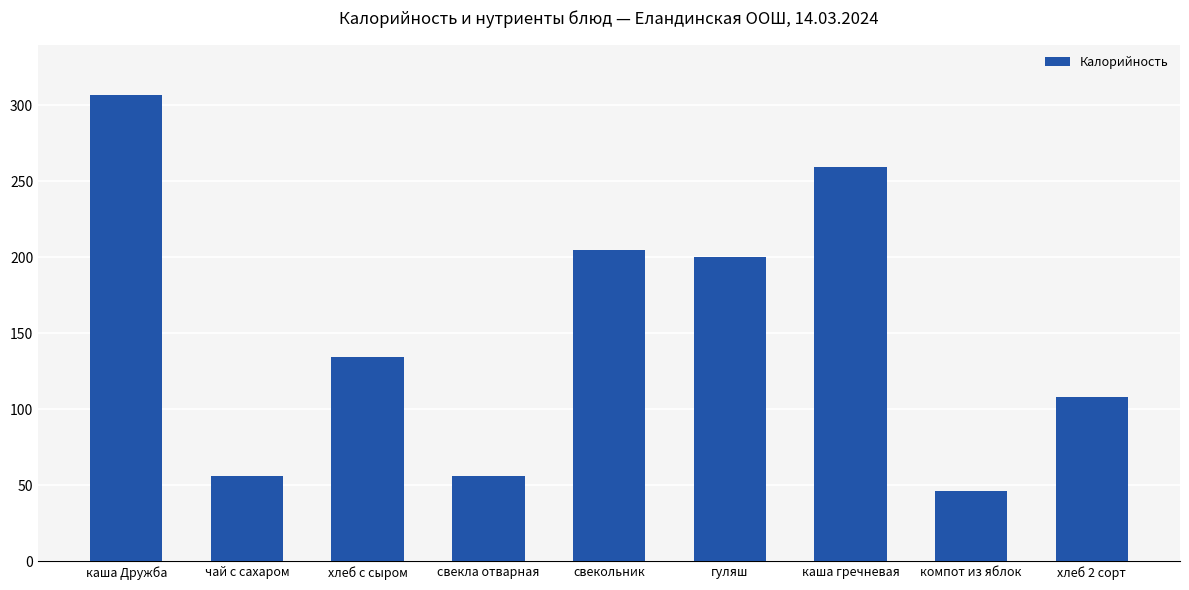

What is the value of the 1st bar from the left?

307.0